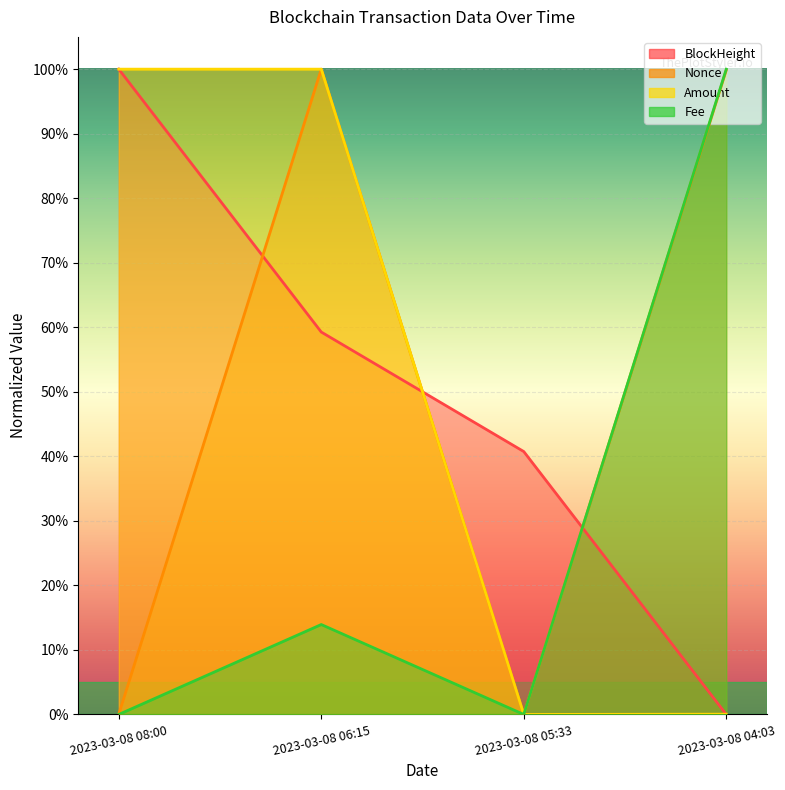

How many interior local valleys does the Amount series have?

1